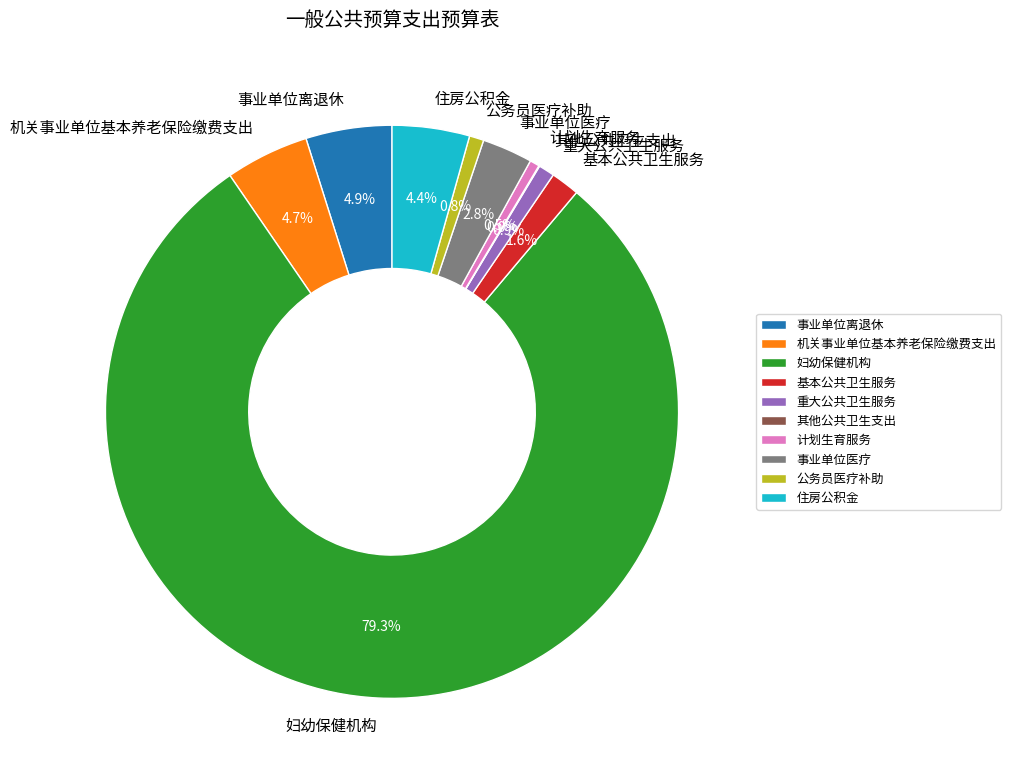

Between 公务员医疗补助 and 妇幼保健机构, which is larger?

妇幼保健机构